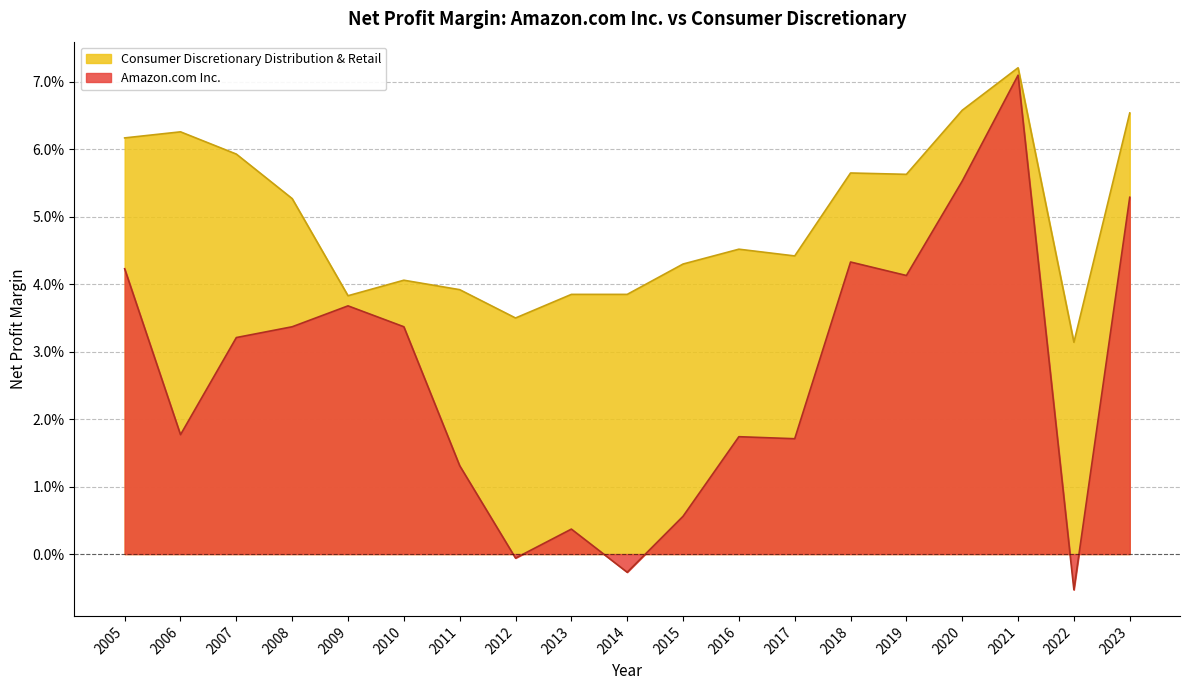

Reading left to right, list all the values displayed in this chart.

Amazon.com Inc.: 0.1	-0.0	0.1	0.1	0.0	0.0	0.0	0.0	0.0	-0.0	0.0	-0.0	0.0	0.0	0.0	0.0	0.0	0.0	0.0
Consumer Discretionary Distribution & Retail: 0.1	0.0	0.1	0.1	0.1	0.1	0.0	0.0	0.0	0.0	0.0	0.0	0.0	0.0	0.0	0.1	0.1	0.1	0.1